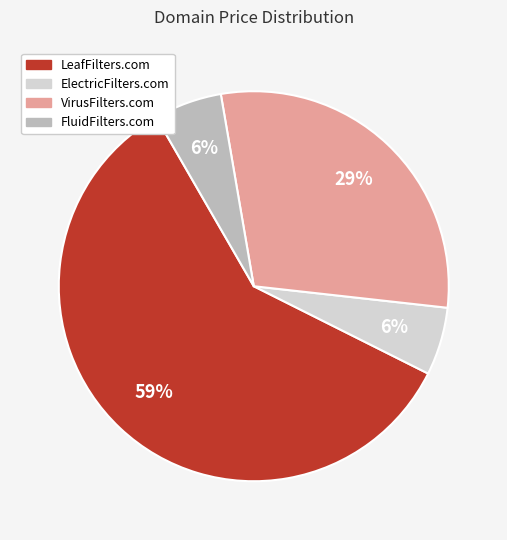

Between VirusFilters.com and LeafFilters.com, which is larger?

LeafFilters.com